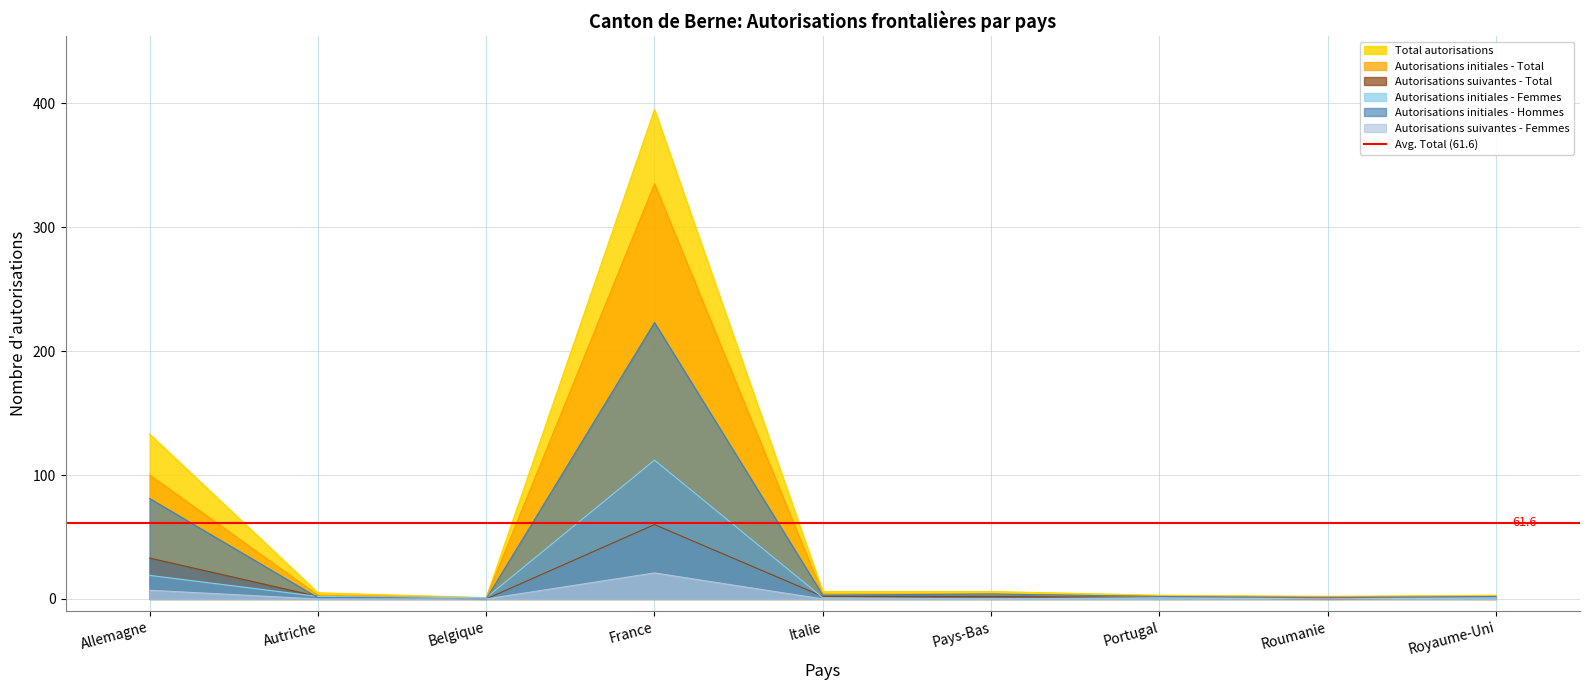

Reading left to right, what are all the values shown in this chart?

Total autorisations: Allemagne=133	Autriche=5	Belgique=1	France=395	Italie=6	Pays-Bas=6	Portugal=3	Roumanie=2	Royaume-Uni=3
Autorisations initiales - Total: Allemagne=100	Autriche=3	Belgique=1	France=335	Italie=4	Pays-Bas=4	Portugal=2	Roumanie=2	Royaume-Uni=2
Autorisations suivantes - Total: Allemagne=33	Autriche=2	Belgique=0	France=60	Italie=2	Pays-Bas=2	Portugal=1	Roumanie=0	Royaume-Uni=1
Autorisations initiales - Femmes: Allemagne=19	Autriche=2	Belgique=1	France=112	Italie=1	Pays-Bas=0	Portugal=0	Roumanie=1	Royaume-Uni=0
Autorisations initiales - Hommes: Allemagne=81	Autriche=1	Belgique=0	France=223	Italie=3	Pays-Bas=4	Portugal=2	Roumanie=1	Royaume-Uni=2
Autorisations suivantes - Femmes: Allemagne=7	Autriche=0	Belgique=0	France=21	Italie=0	Pays-Bas=0	Portugal=1	Roumanie=0	Royaume-Uni=1